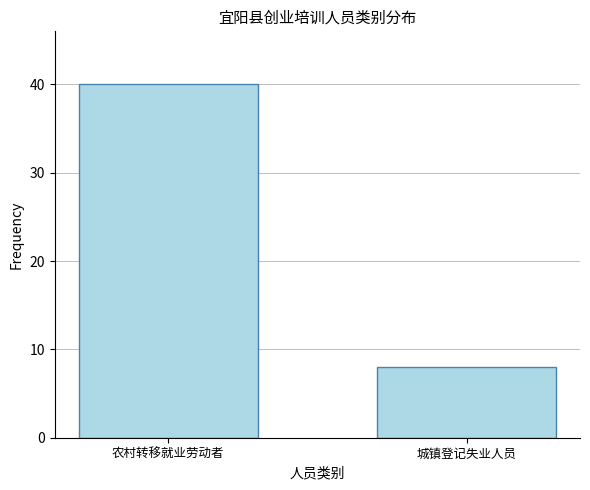

What is the average value?

24